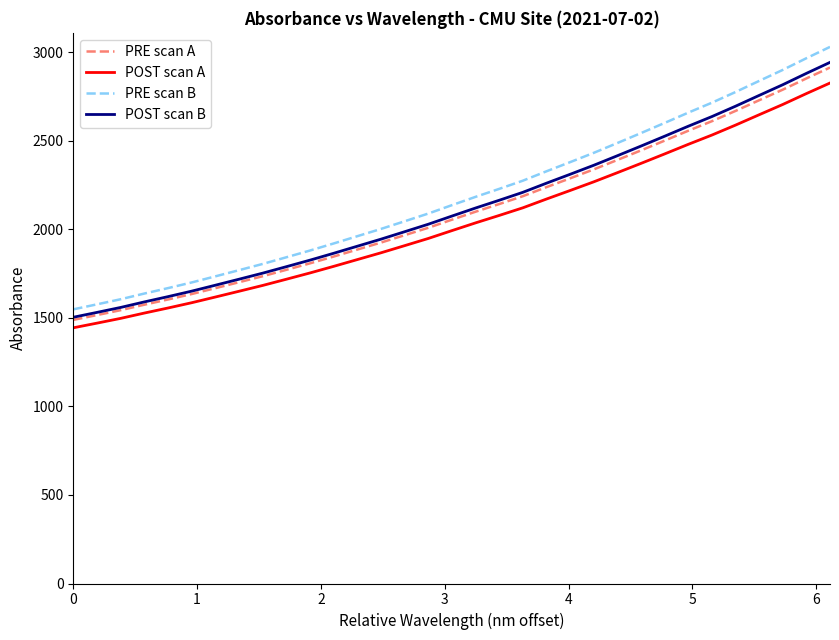

What is the highest value of the PRE scan B series?

3029.6